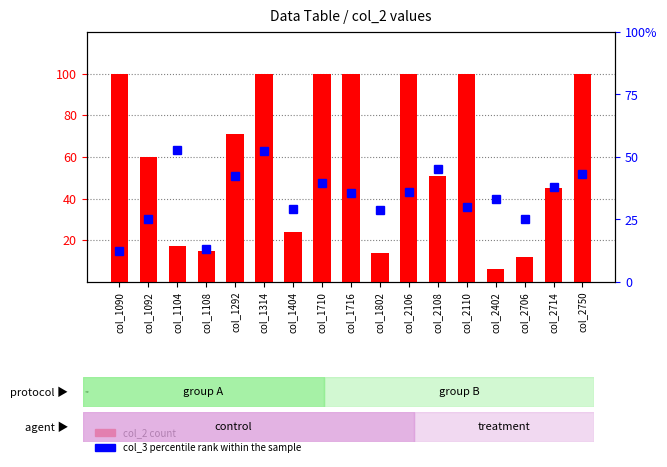

Which has a higher value, col_1802 or col_2706?

col_1802